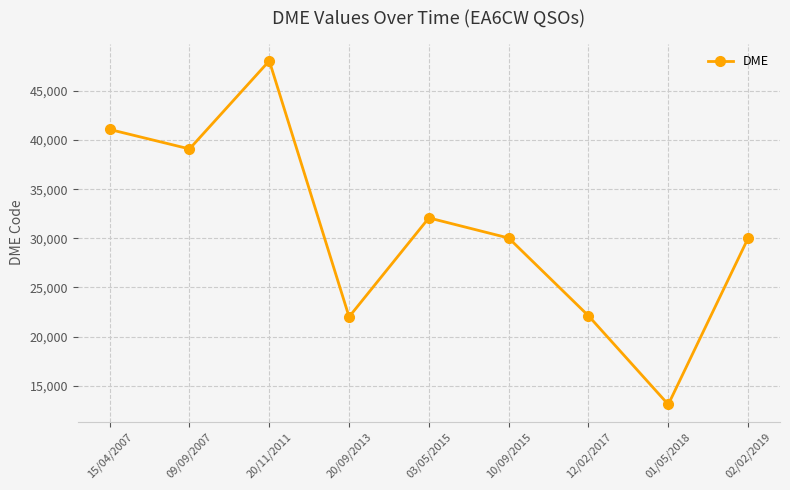

The value at 03/05/2015 is 19900. True or false?

False